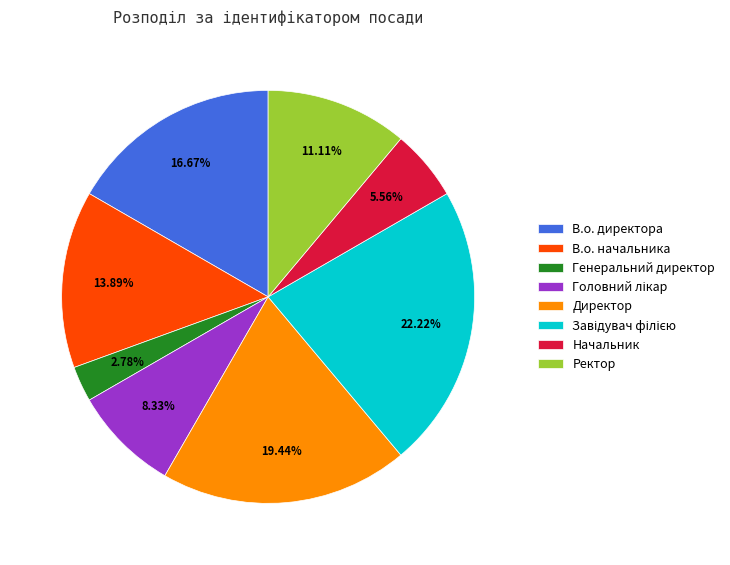

Is there a majority slice in this chart?

No